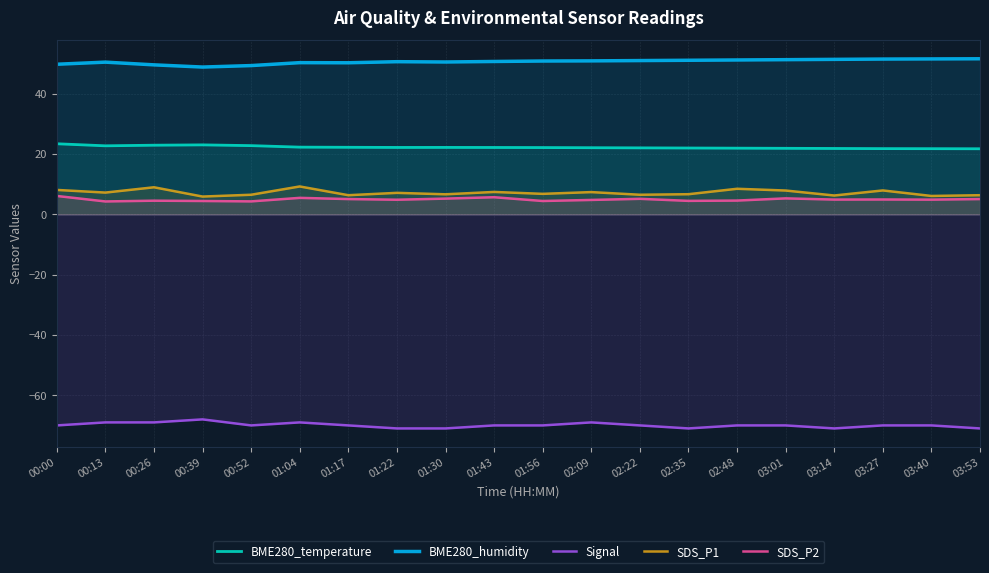

What is the lowest value of the SDS_P2 series?

4.3